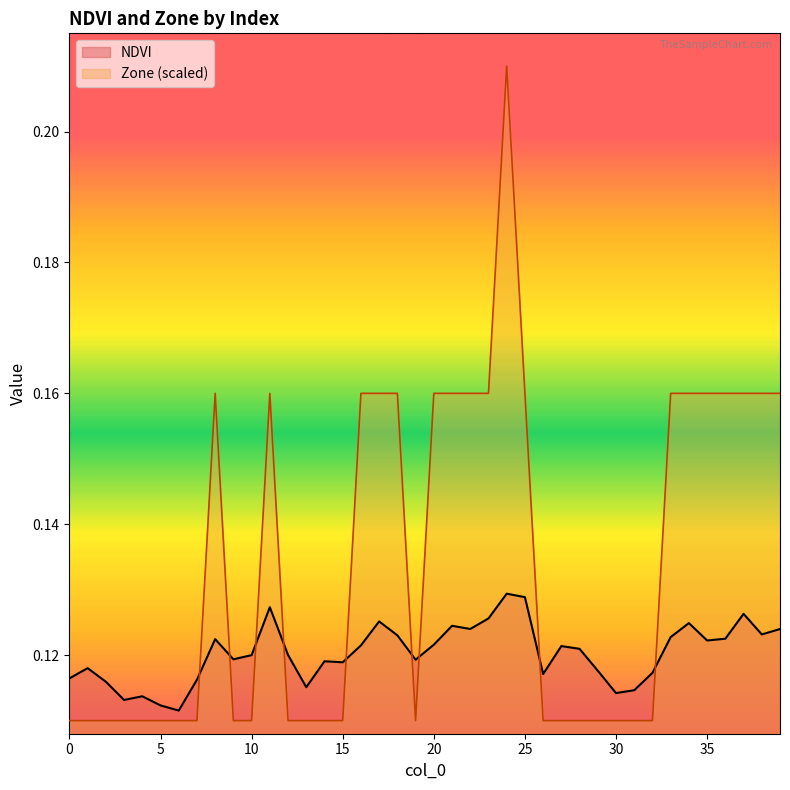

What are all the series names shown in the legend?

NDVI, Zone (scaled)